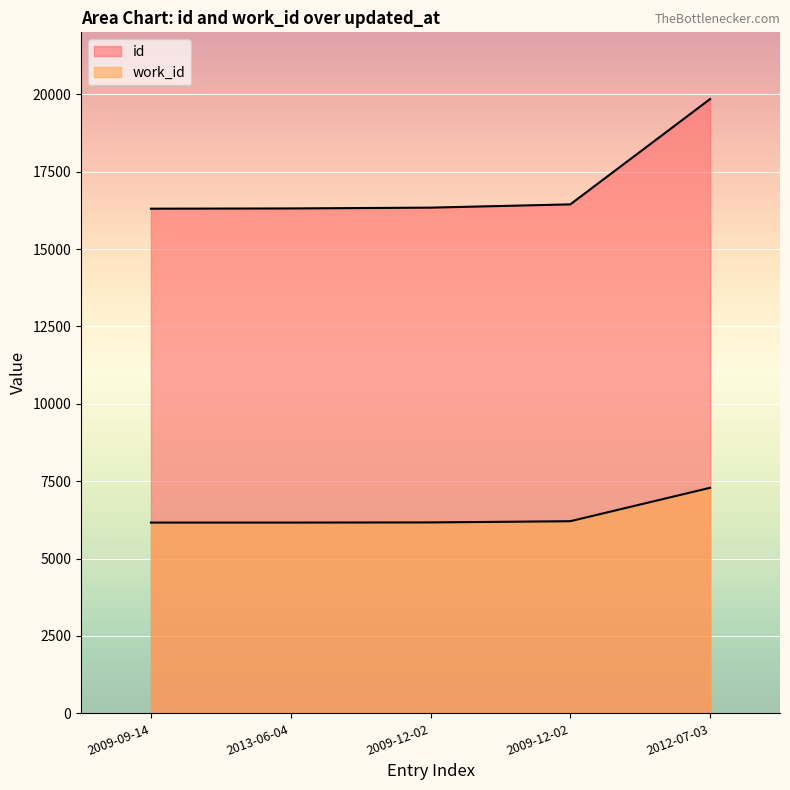

What is the difference between the maximum and minimum values in the work_id series?

1124